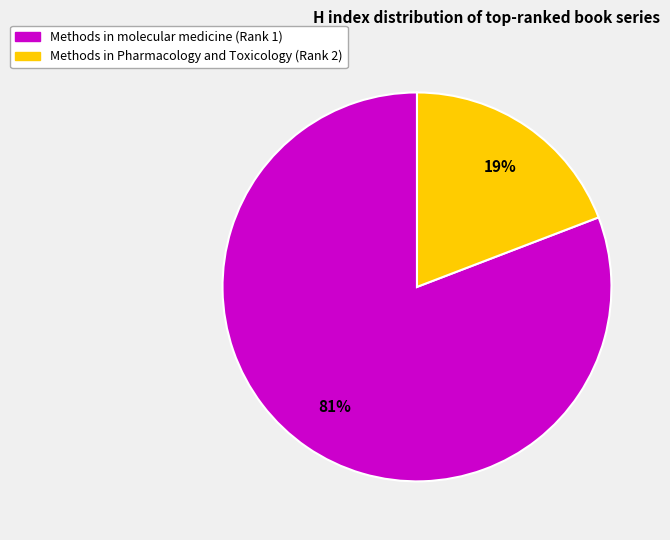

Do Methods in Pharmacology and Toxicology (Rank 2) and Methods in molecular medicine (Rank 1) together represent more than half of the pie?

Yes